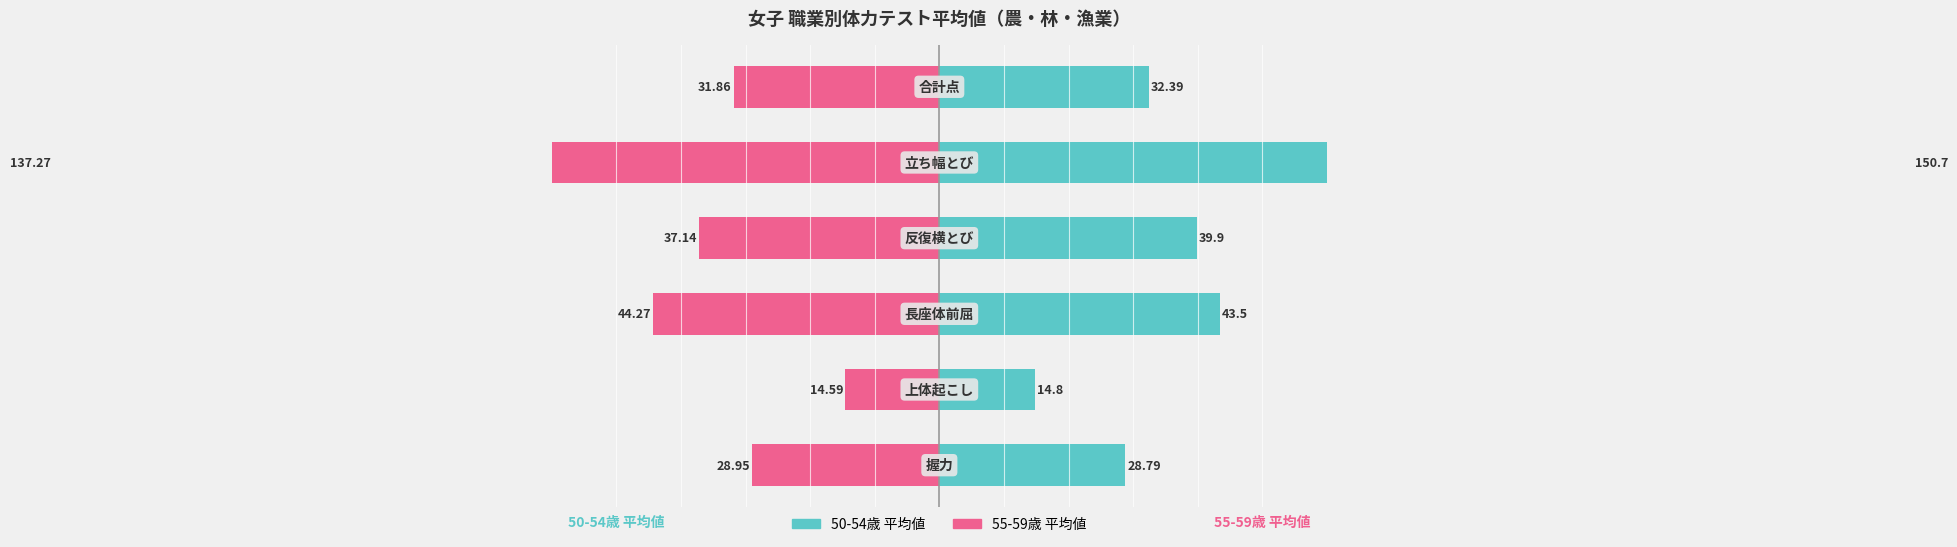

Rank the series by their average value, from highest to lowest.

50-54歳 平均値, 55-59歳 平均値